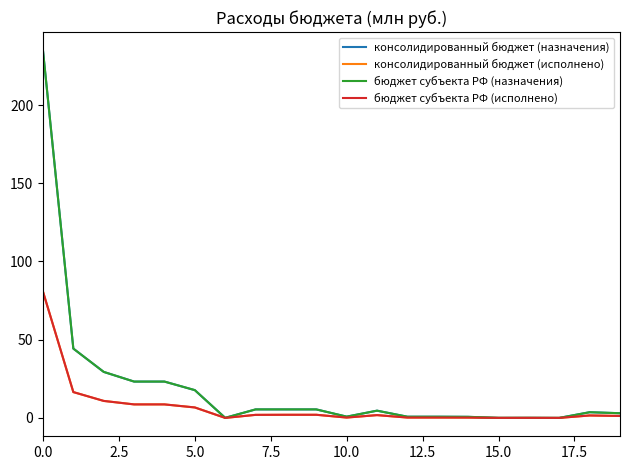

What is the sum of all консолидированный бюджет (назначения) values?

403.4